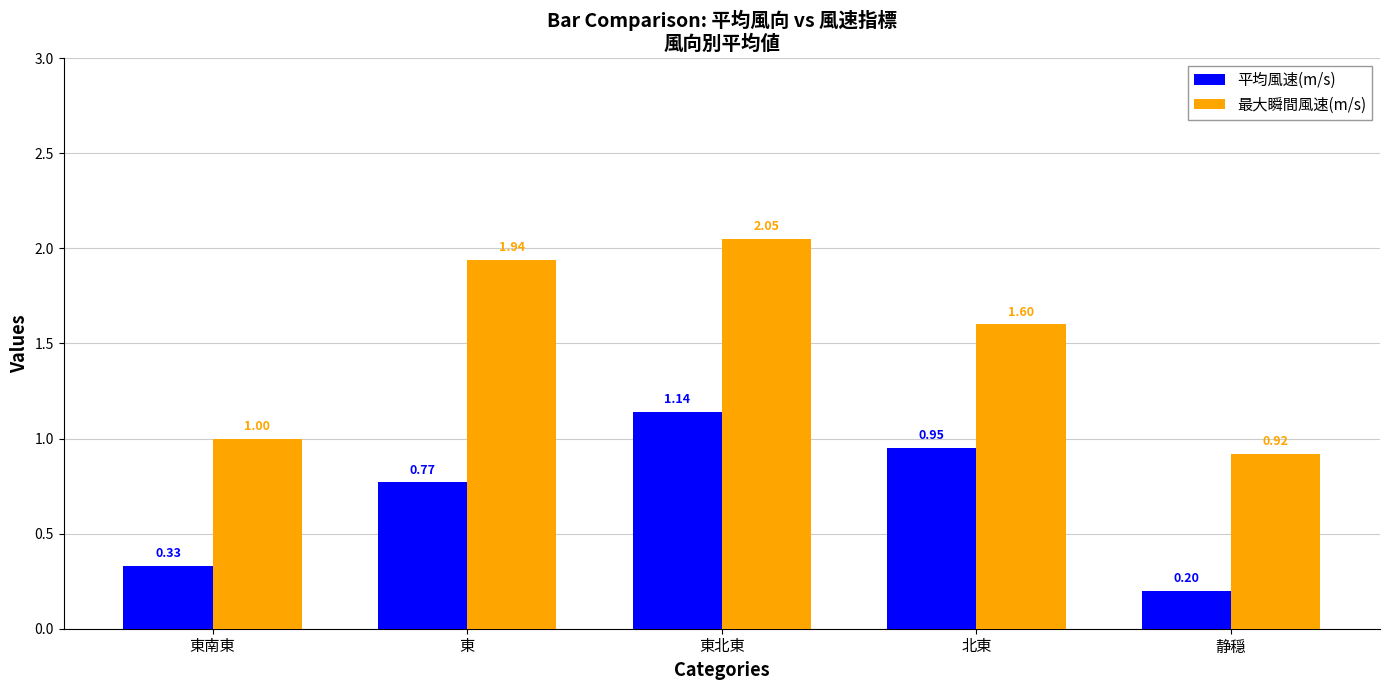

At which label is 最大瞬間風速(m/s) closest to 1?

東南東